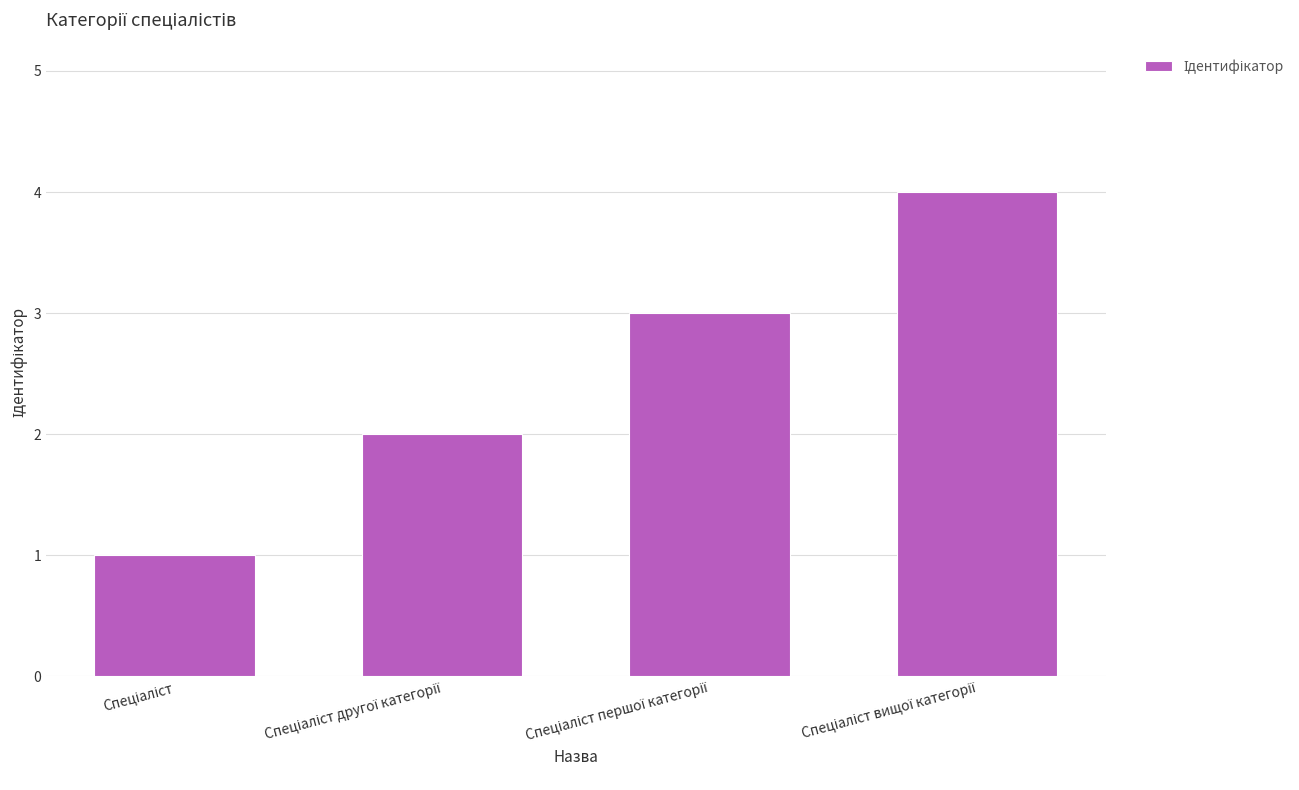

What is the smallest value displayed?

1